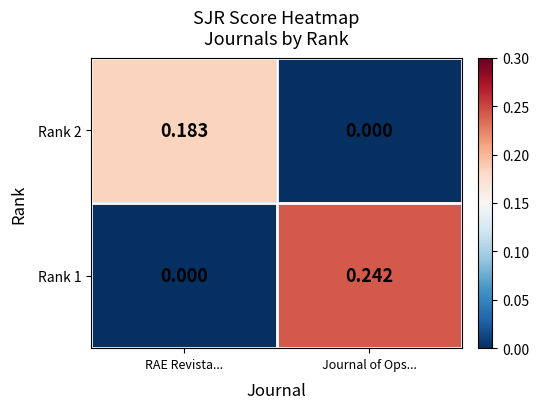

Count the number of categories in the chart.

2